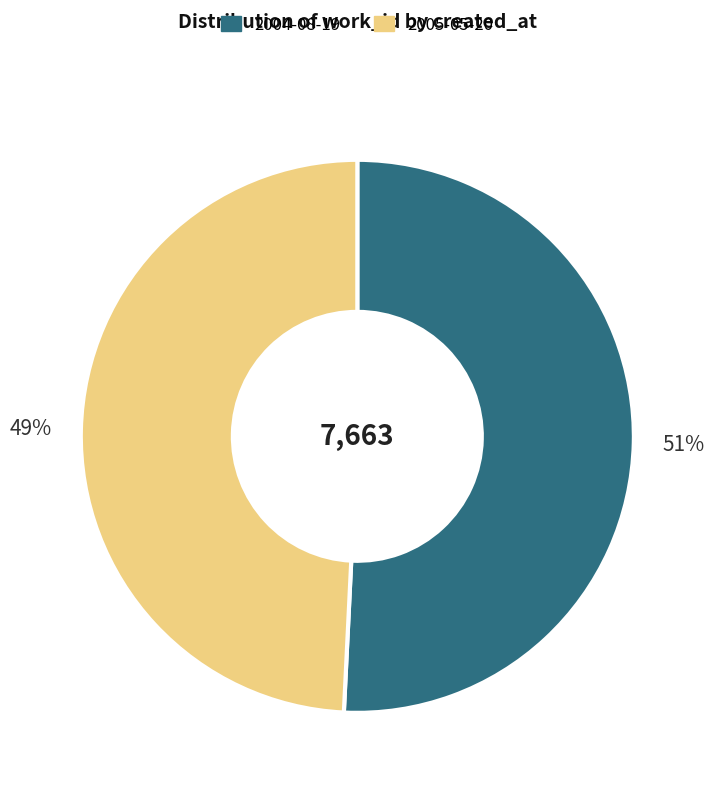

To the nearest percent, what is the difference between the largest and smallest slice percentages?

2%